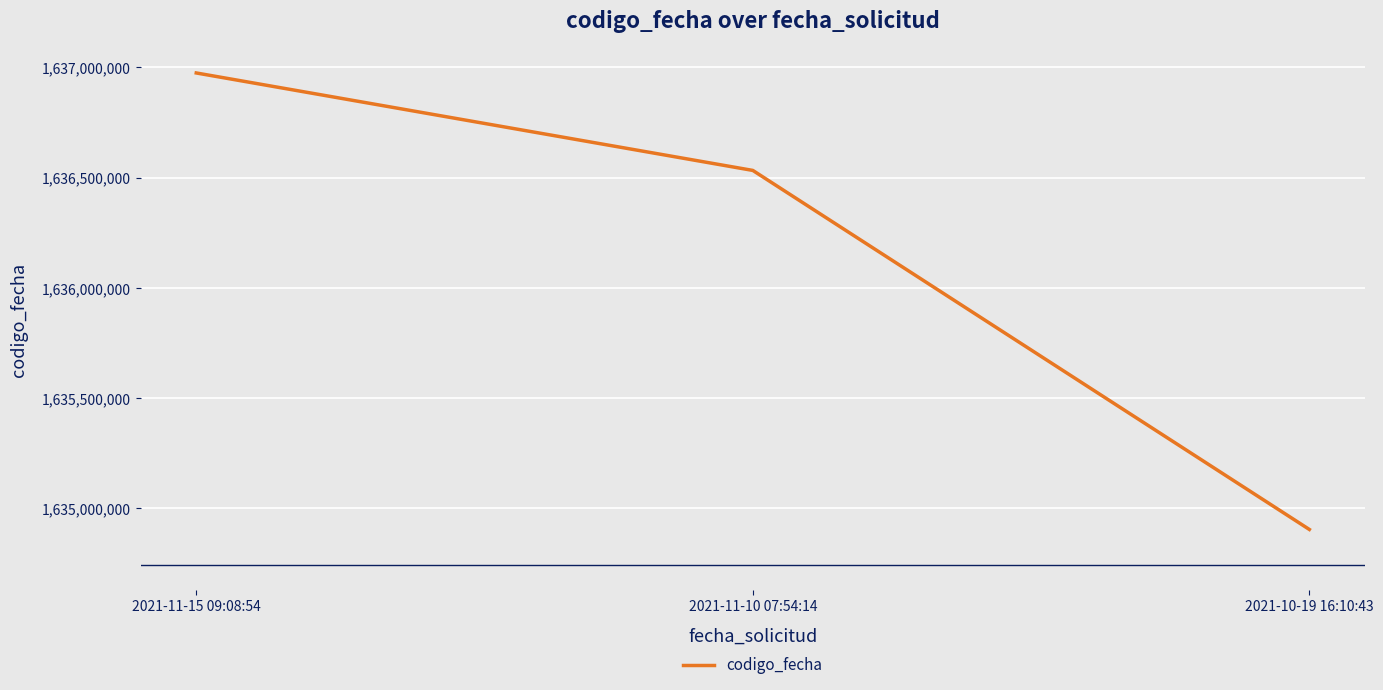

List the labels in order of value, smallest first.

2021-10-19 16:10:43, 2021-11-10 07:54:14, 2021-11-15 09:08:54